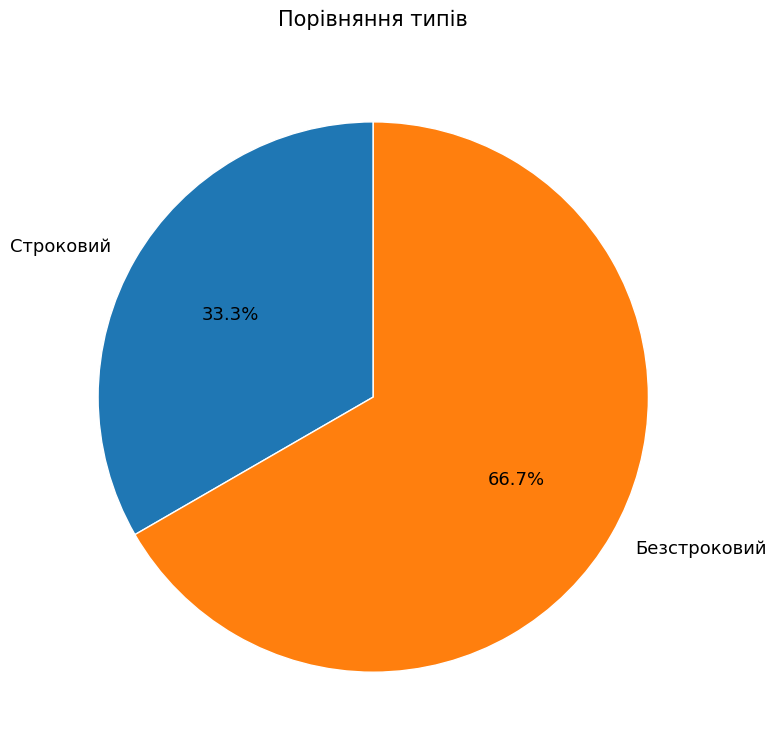

Is it true that Строковий is 41% of the pie?

False